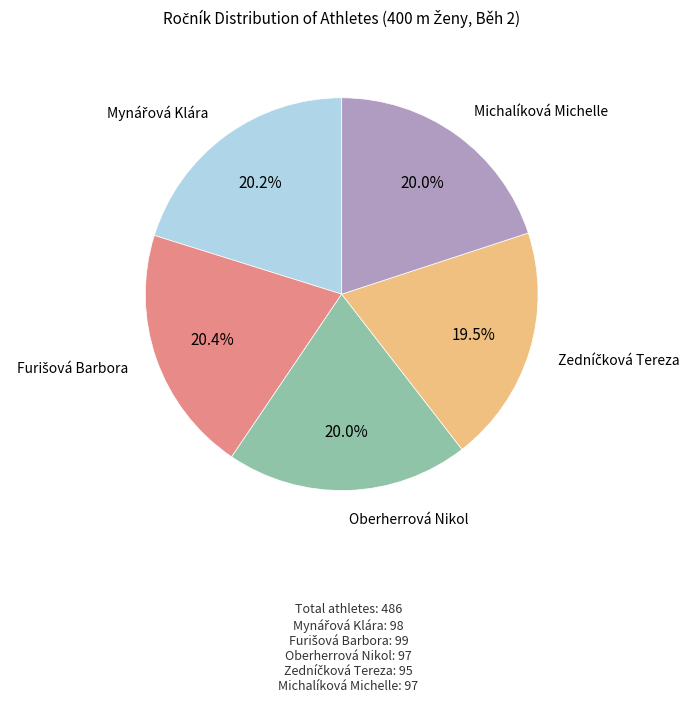

Count the number of slices in the pie.

5